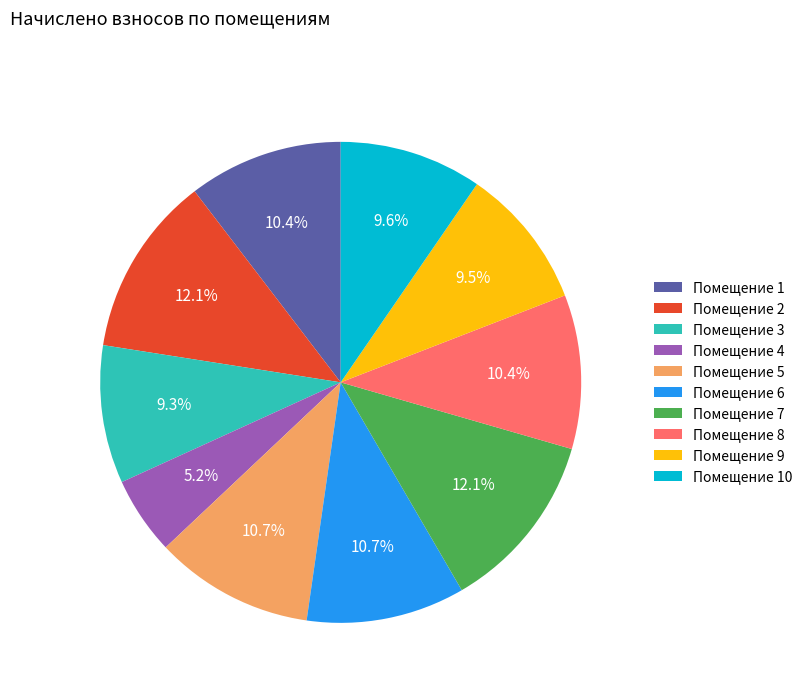

Which category has the smallest portion of the pie?

Помещение 4